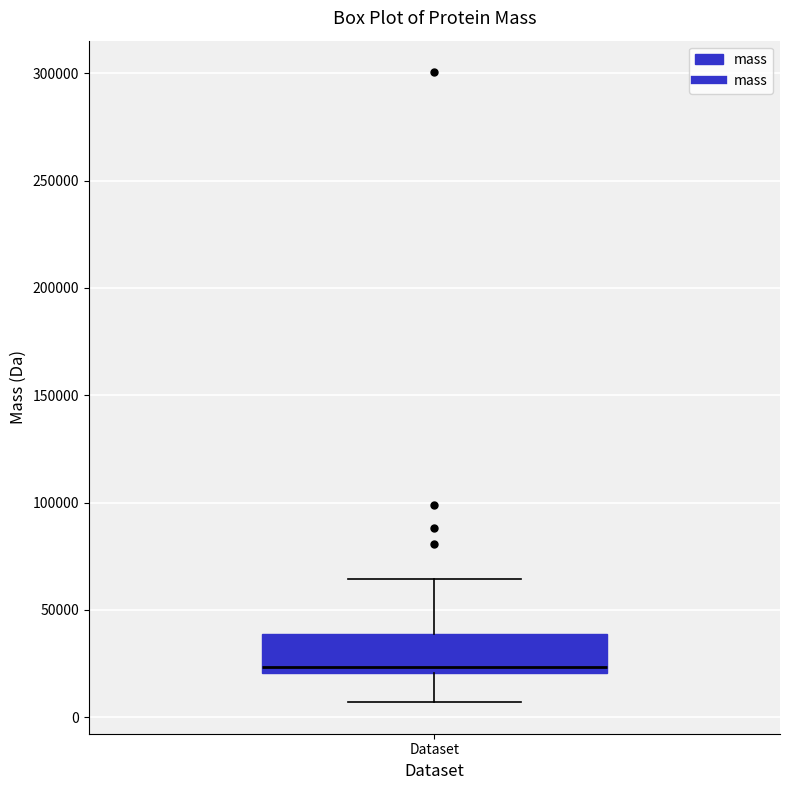

Transcribe this box plot: give where the median line is, the range the box spans, and where the two whiskers end, as read against the y-axis. The values are not printed on the chart, so give them approximately, as read against the axis.

median 25000, box 20000 to 40000, whiskers 5000 to 65000